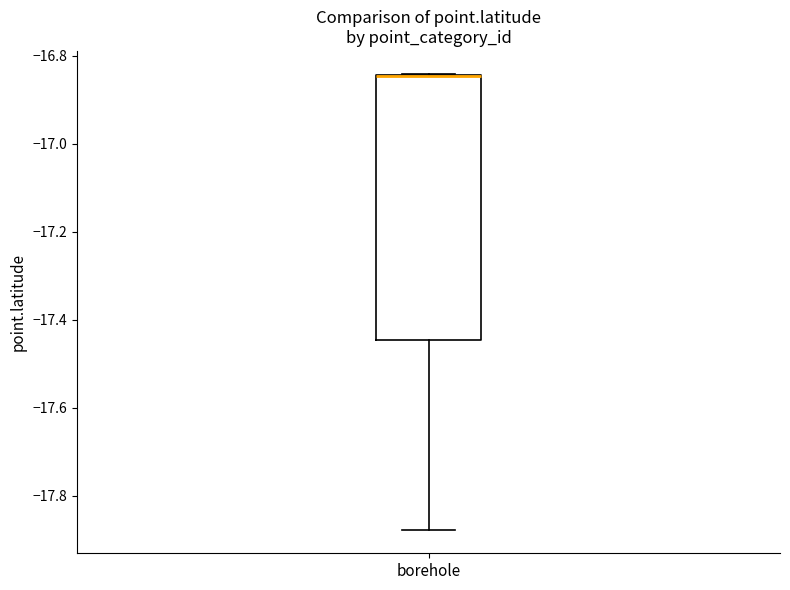

Transcribe this box plot: give where the median line is, the range the box spans, and where the two whiskers end, as read against the y-axis. The values are not printed on the chart, so give them approximately, as read against the axis.

median -16.84 (drawn on the box's upper edge), box -17.44 to -16.84, whiskers -17.88 to -16.84